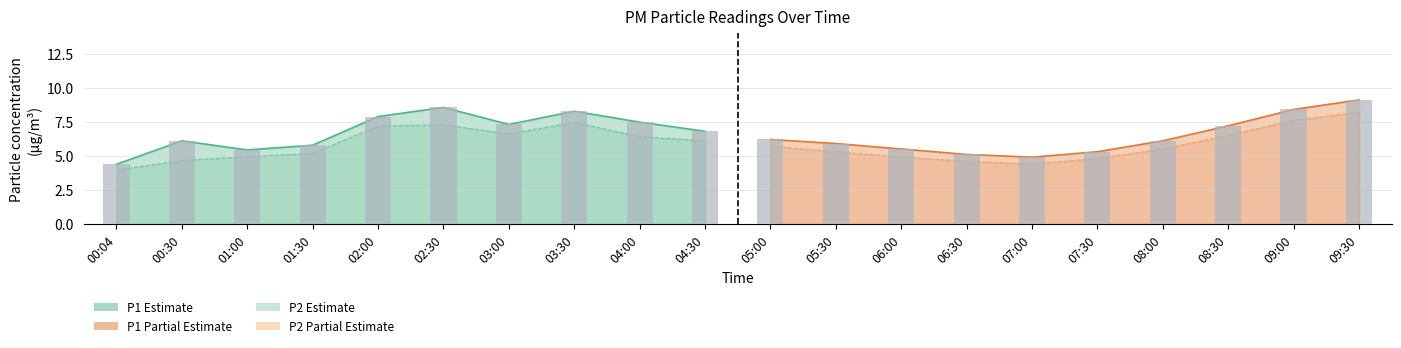

What position from the right is 09:30?

1